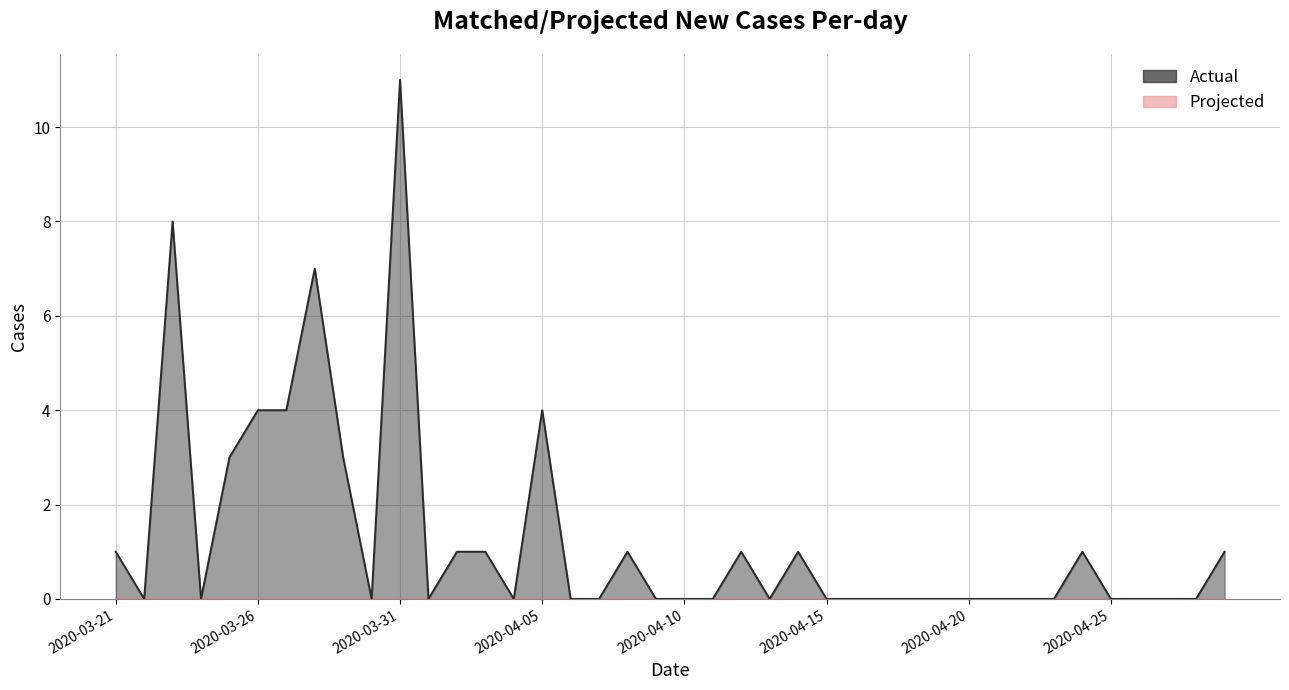

List the labels in order of value, smallest first.

2020-03-22, 2020-03-24, 2020-03-30, 2020-04-01, 2020-04-04, 2020-04-06, 2020-04-07, 2020-04-09, 2020-04-10, 2020-04-11, 2020-04-13, 2020-04-15, 2020-04-16, 2020-04-17, 2020-04-18, 2020-04-19, 2020-04-20, 2020-04-21, 2020-04-22, 2020-04-23, 2020-04-25, 2020-04-26, 2020-04-27, 2020-04-28, 2020-03-21, 2020-04-02, 2020-04-03, 2020-04-08, 2020-04-12, 2020-04-14, 2020-04-24, 2020-04-29, 2020-03-25, 2020-03-29, 2020-03-26, 2020-03-27, 2020-04-05, 2020-03-28, 2020-03-23, 2020-03-31